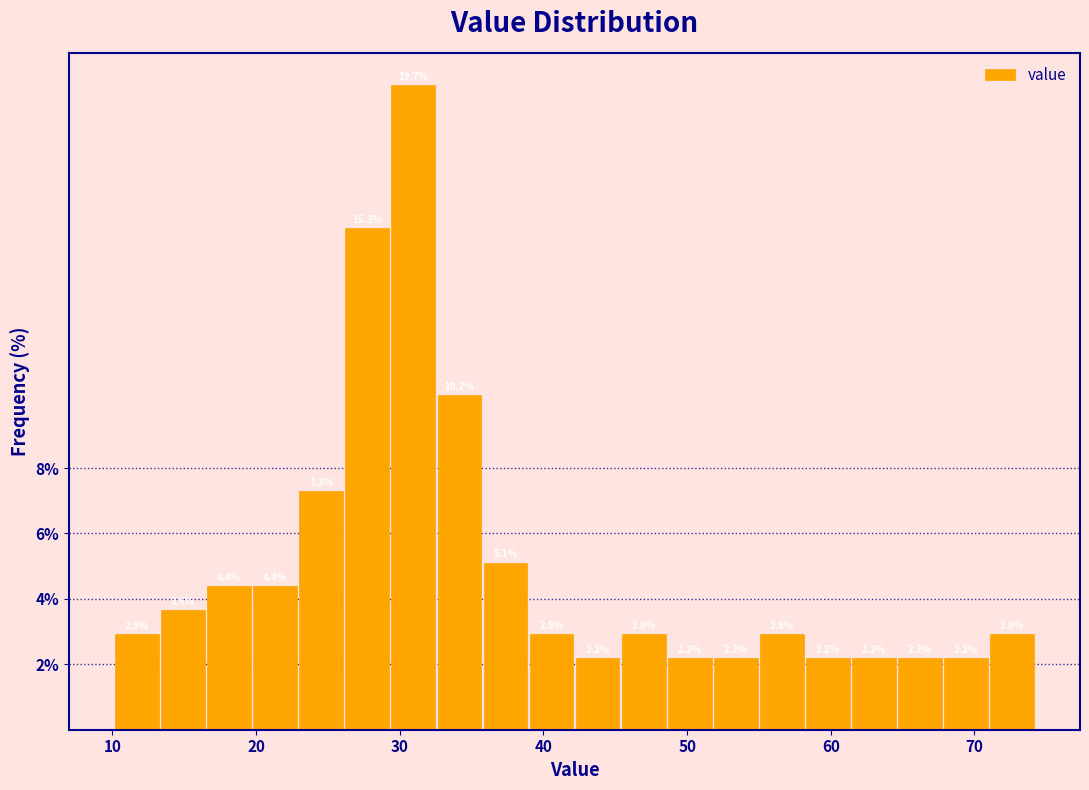

Read against the x-axis, roughly where is the centre of the tallest bar?

31